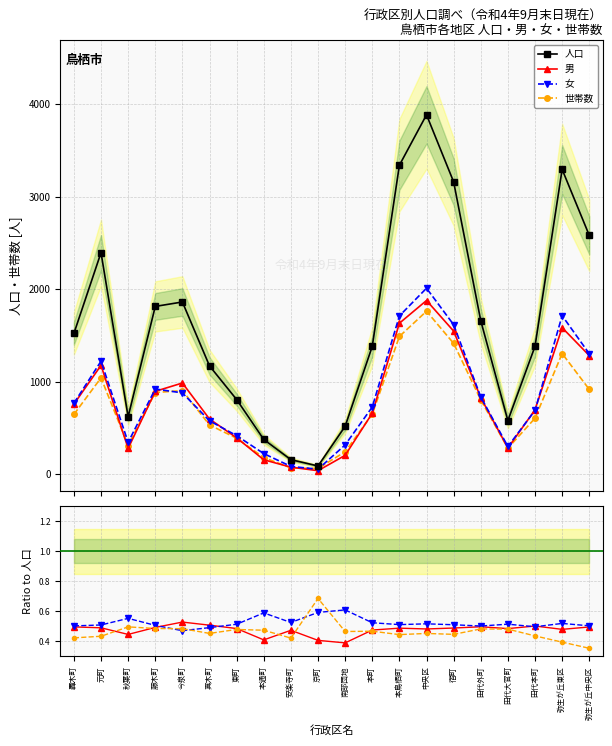

What is the label of the 18th point from the right?

秋葉町